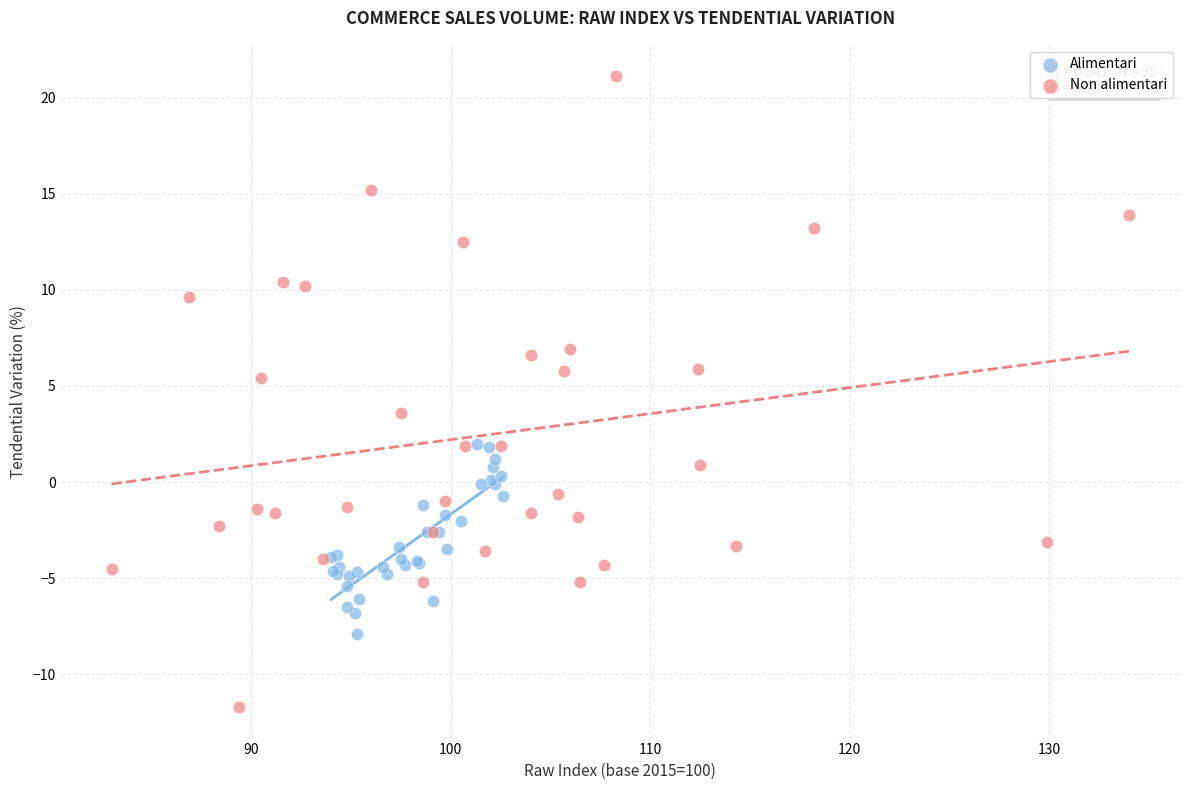

Which series reaches the minimum Y coordinate?

Non alimentari